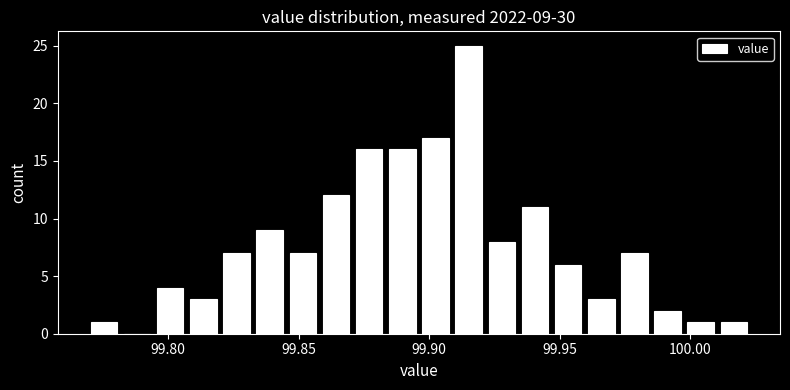

Read against the x-axis, roughly where is the centre of the tallest bar?

99.915